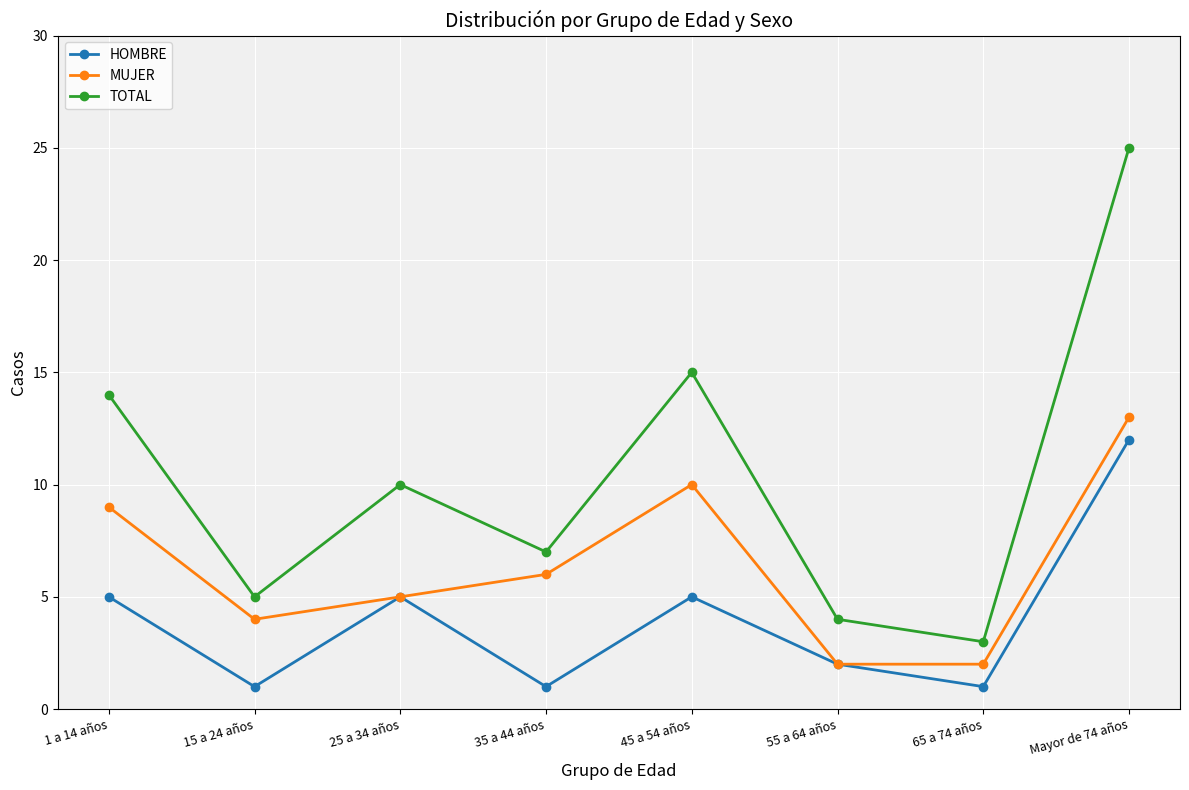

What is the label of the 5th point from the left?

45 a 54 años